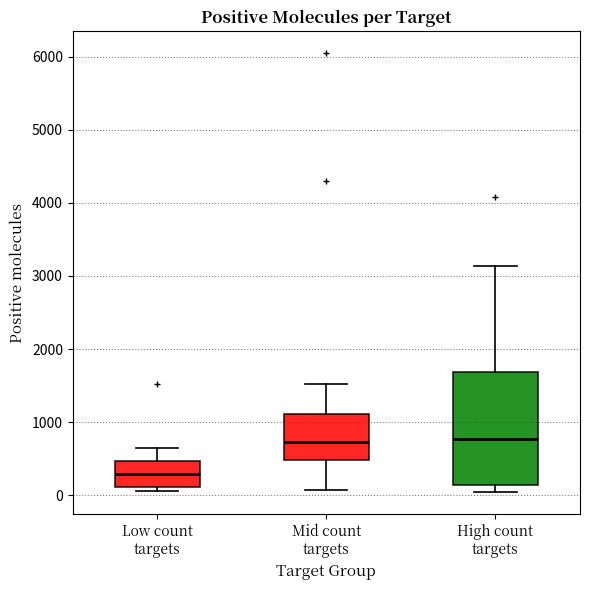

Which box's median line is the lowest?

Low count targets